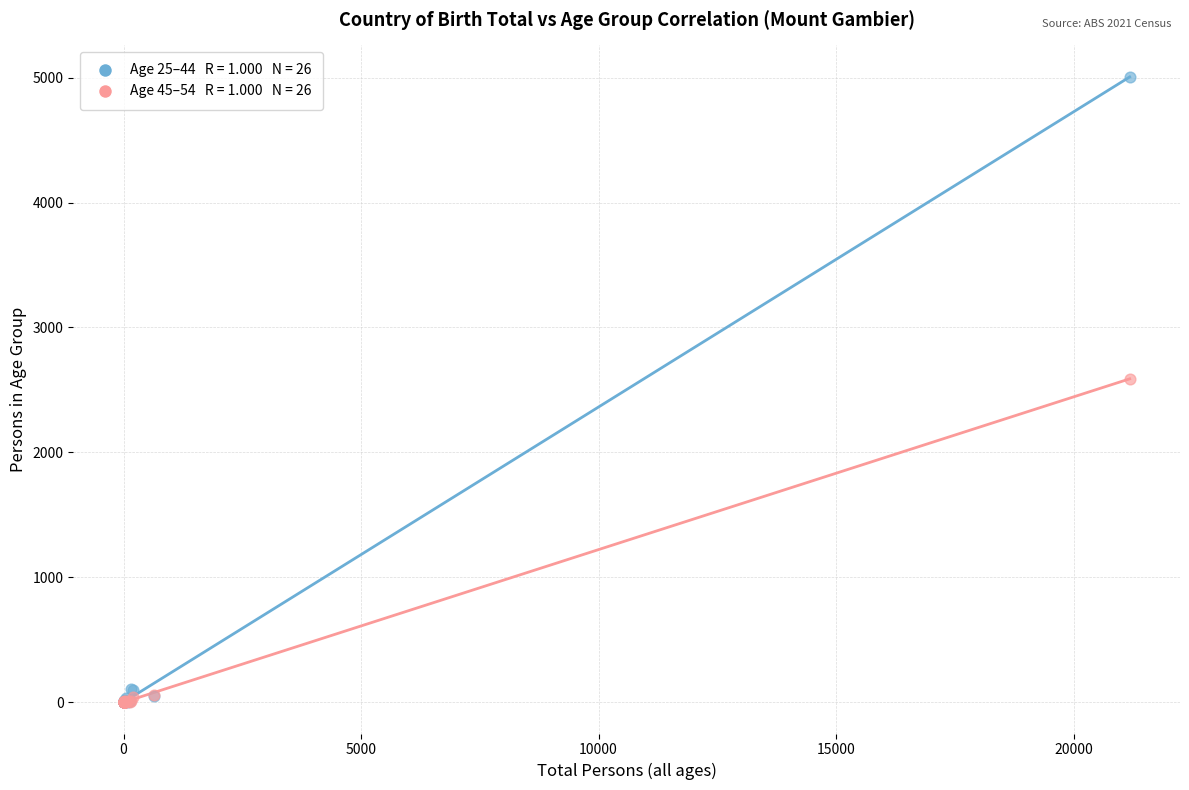

Across all series, what Y value is closest to 2504?

2589